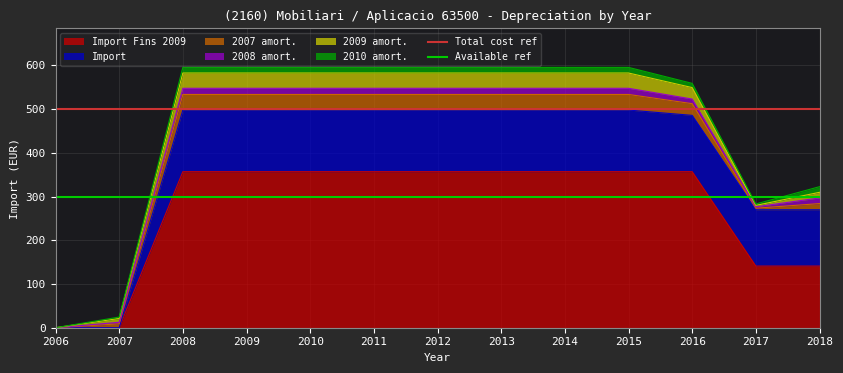

How many lines are shown in the chart?

2